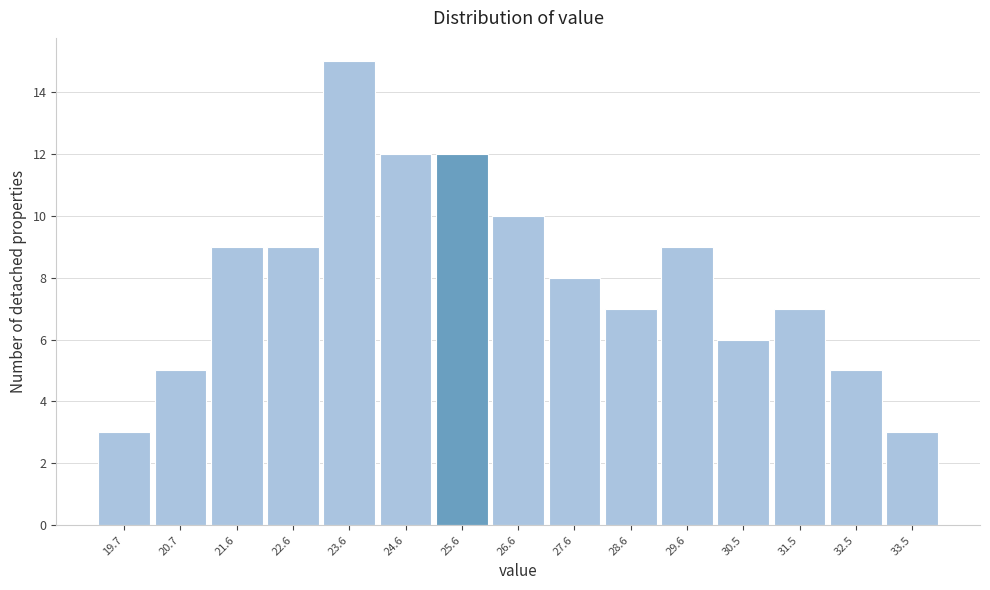

Reading left to right, what are all the values shown in this chart?

19.7=3	20.7=5	21.6=9	22.6=9	23.6=15	24.6=12	25.6=12	26.6=10	27.6=8	28.6=7	29.6=9	30.5=6	31.5=7	32.5=5	33.5=3